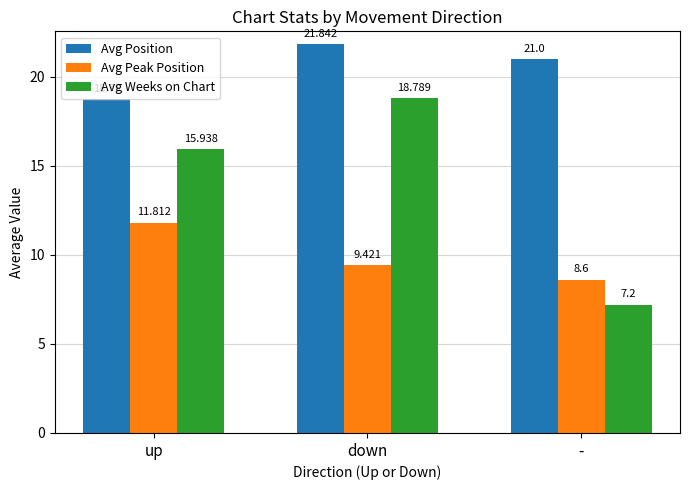

The Avg Position series shows 18.8 at up. True or false?

True